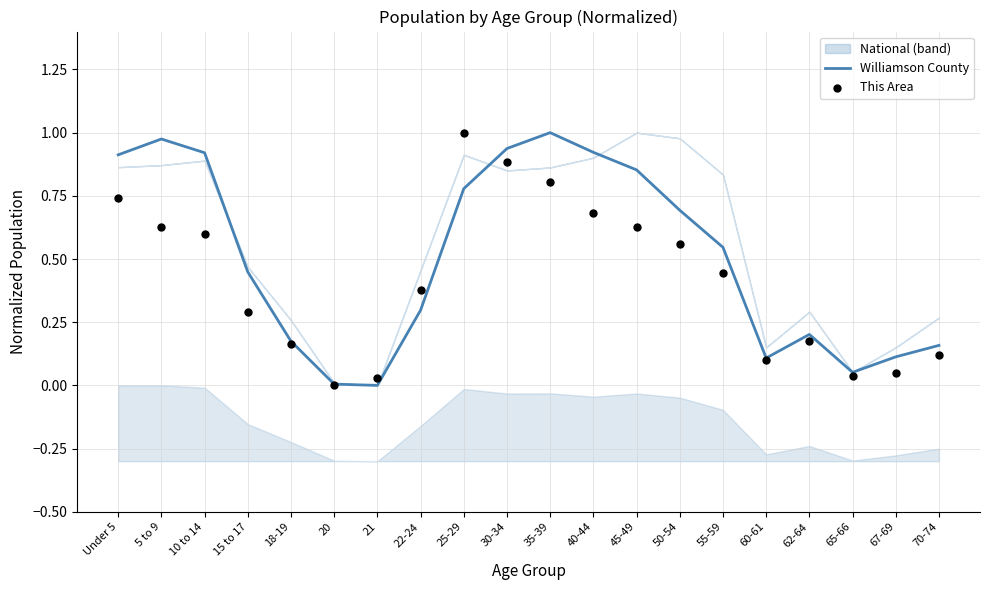

Is the value of Williamson County at 65-66 greater than the value of This Area at 30-34?

No